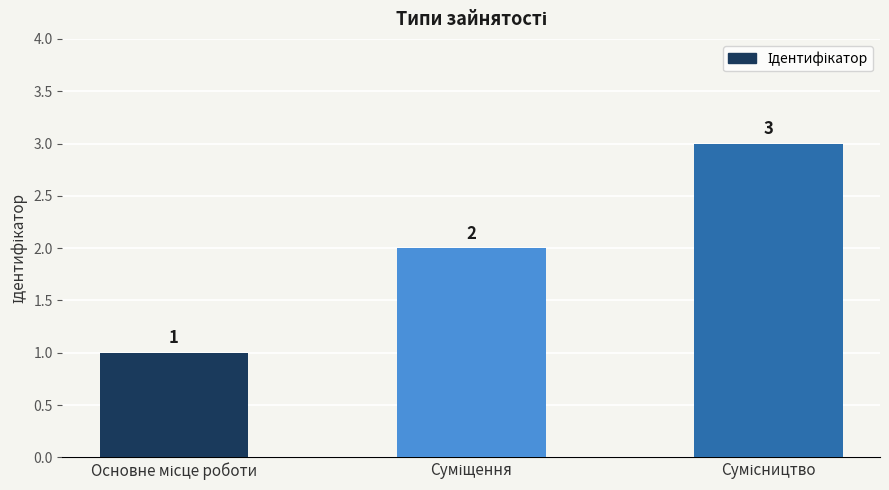

What is the value of the 3rd bar from the left?

3